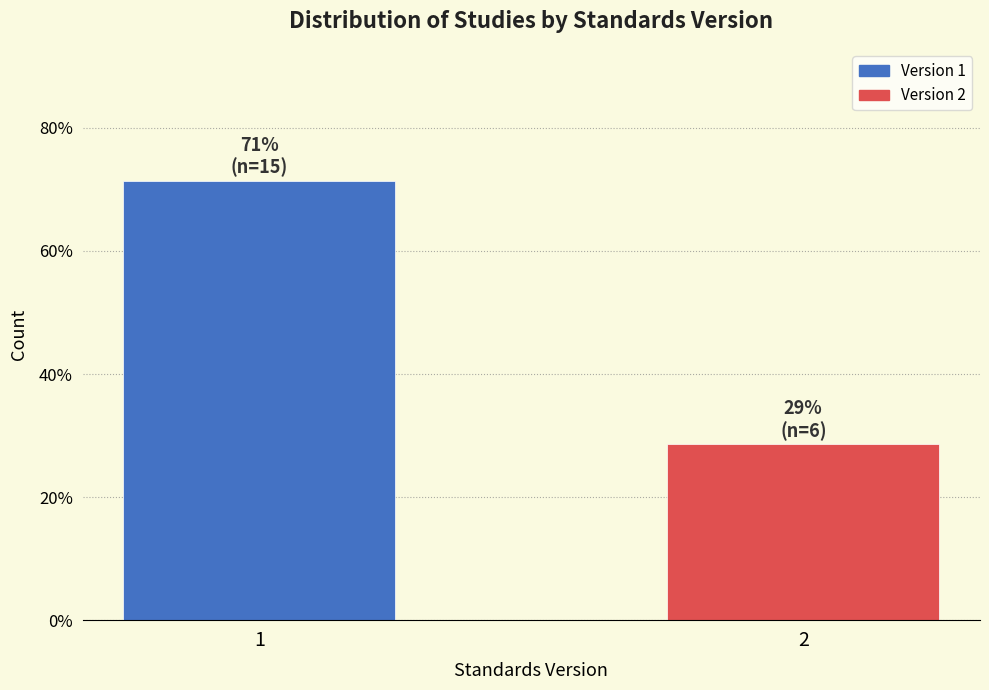

Reading right to left, extract all data points from this chart.

28.6	71.4